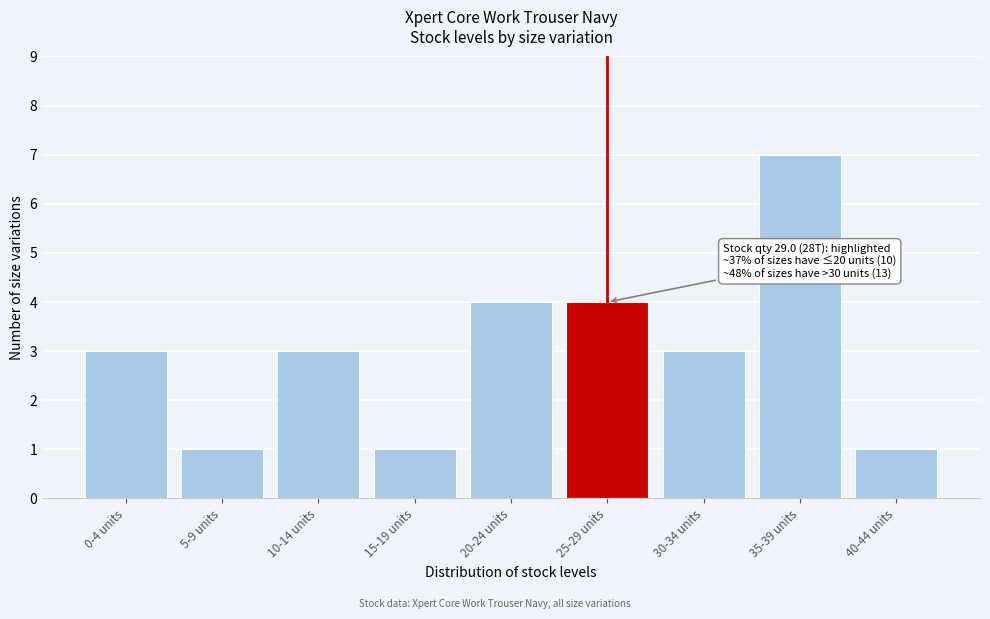

Reading left to right, transcribe all the data shown in this chart.

0-4 units=3	5-9 units=1	10-14 units=3	15-19 units=1	20-24 units=4	25-29 units=4	30-34 units=3	35-39 units=7	40-44 units=1